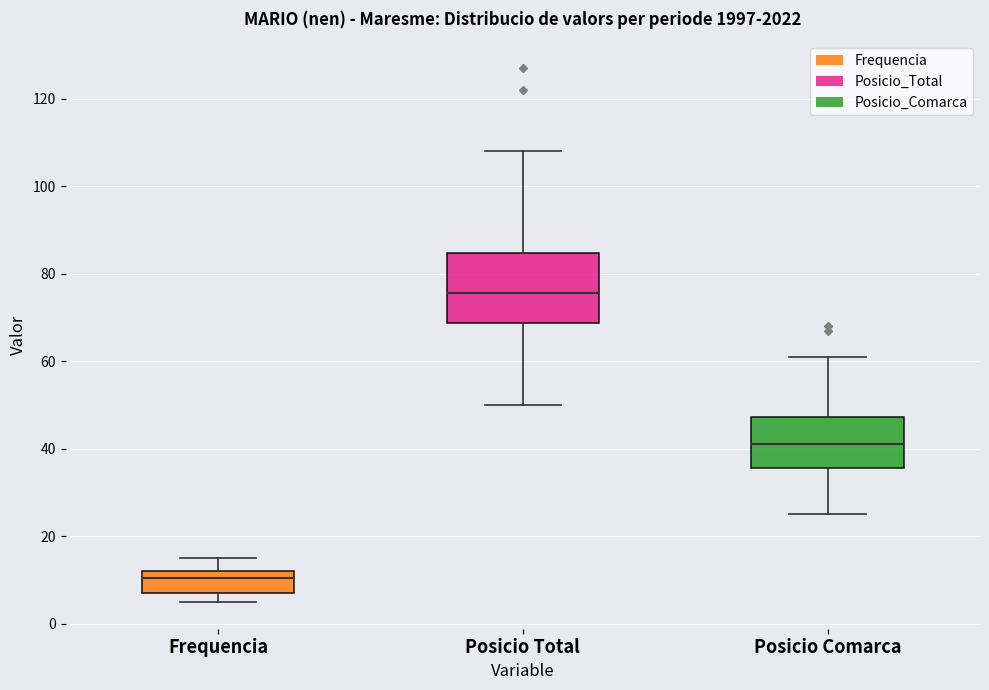

Where does the lower whisker of the box for Posicio Comarca end on the y-axis? The values are not printed on the chart, so give them approximately, as read against the axis.

26